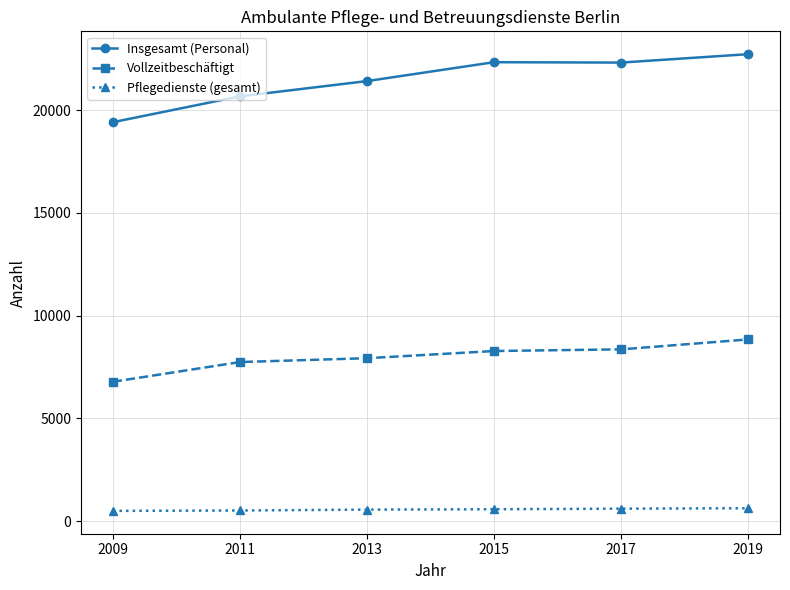

What is the value of the Pflegedienste (gesamt) point at the 4th from the left?

585